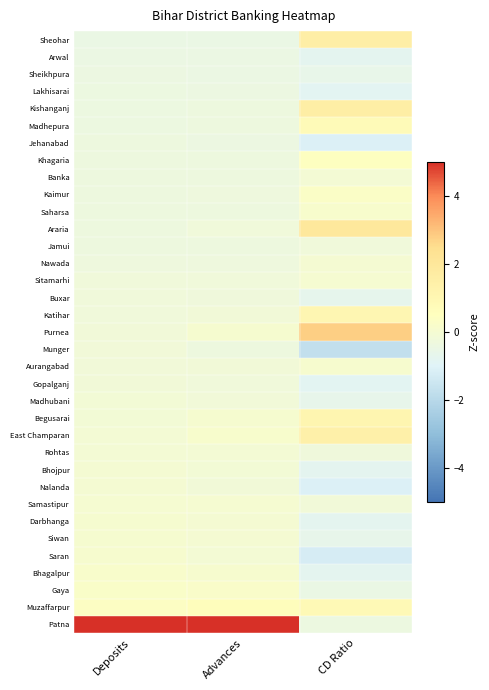

Between Deposits and CD Ratio, which series saw the biggest shift?

Patna